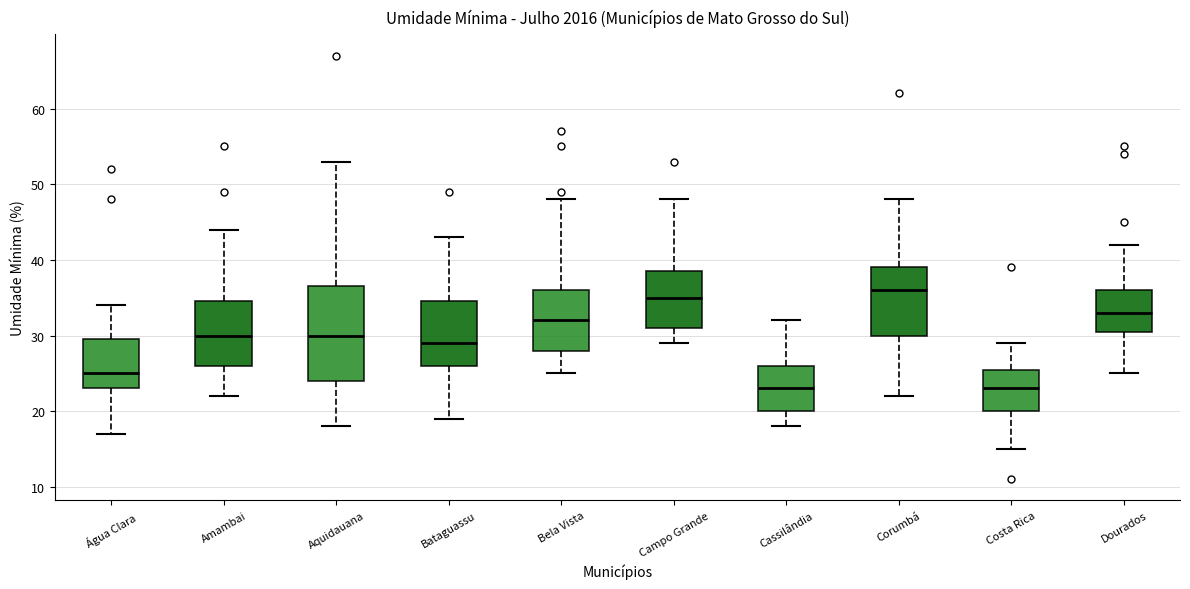

Reading left to right, read every box against the y-axis: the position of its median line, the range the box covers, and the ends of its whiskers. The values are not printed on the chart, so give them approximately, as read against the axis.

Água Clara: median 25, box 23 to 30, whiskers 17 to 34
Amambai: median 30, box 26 to 35, whiskers 22 to 44
Aquidauana: median 30, box 24 to 37, whiskers 18 to 53
Bataguassu: median 29, box 26 to 35, whiskers 19 to 43
Bela Vista: median 32, box 28 to 36, whiskers 25 to 48
Campo Grande: median 35, box 31 to 39, whiskers 29 to 48
Cassilândia: median 23, box 20 to 26, whiskers 18 to 32
Corumbá: median 36, box 30 to 39, whiskers 22 to 48
Costa Rica: median 23, box 20 to 26, whiskers 15 to 29
Dourados: median 33, box 31 to 36, whiskers 25 to 42